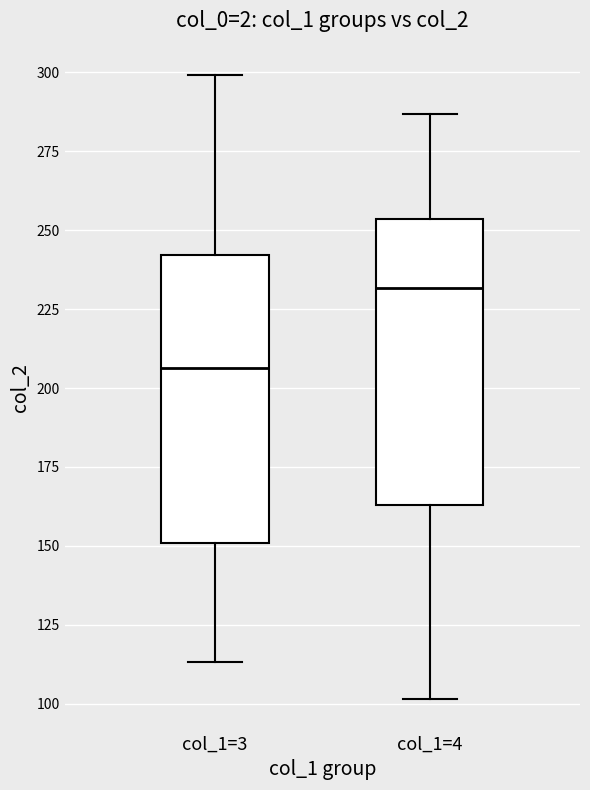

Which box has the lowest median line?

col_1=3